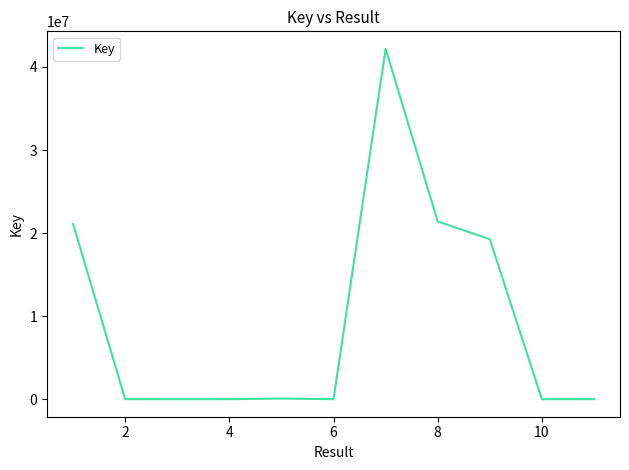

What is the difference between the maximum and minimum values?

42179838